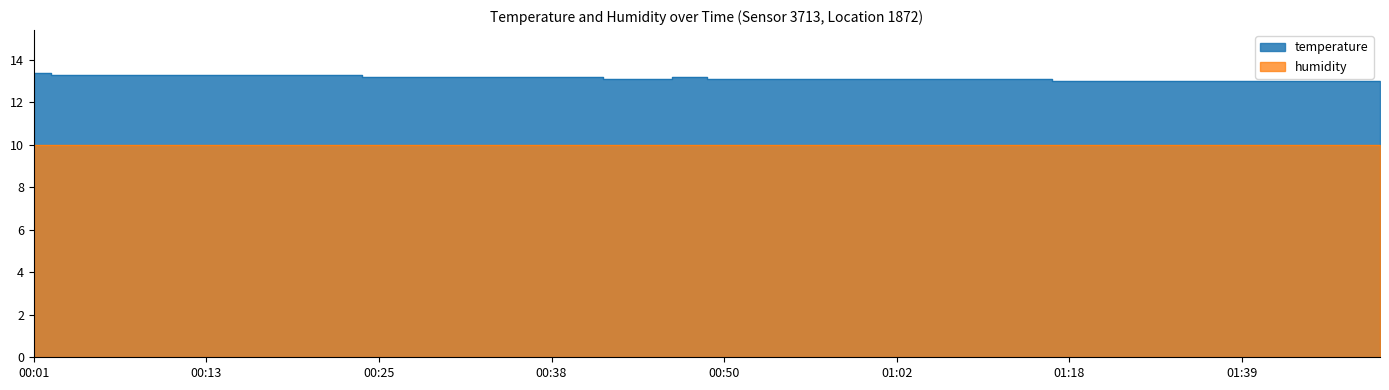

What is the difference between the maximum and minimum values?

0.4